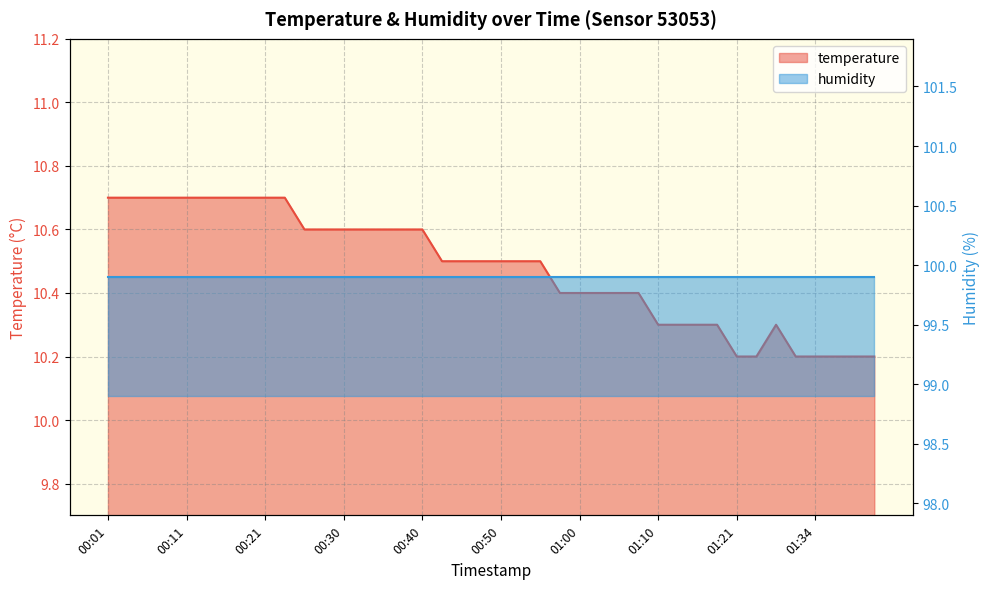

What is the value of the 14th point from the left?

10.6